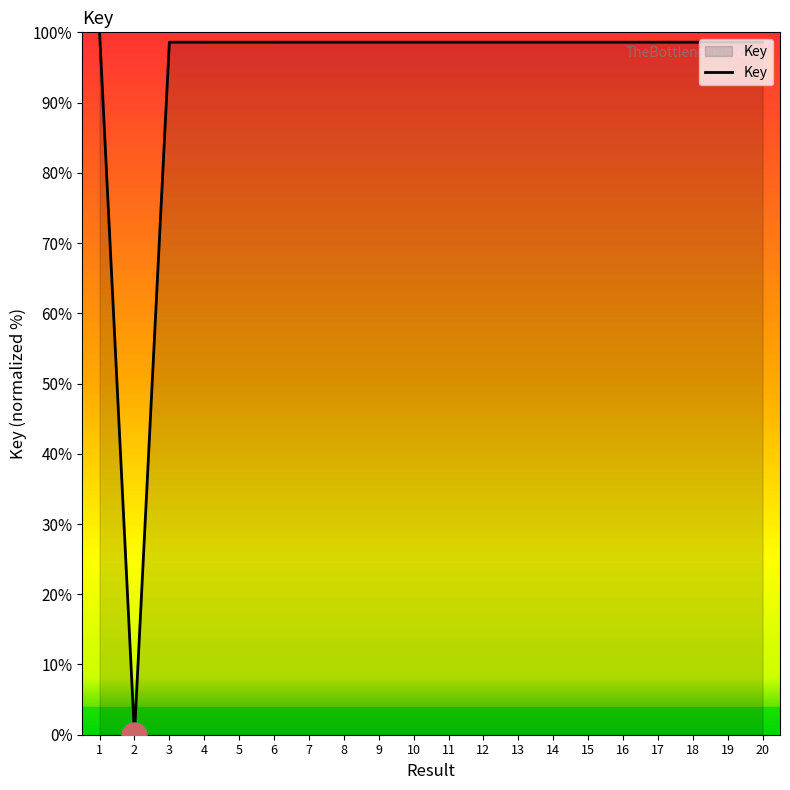

The chart shows a value of 25.6 at 17. True or false?

False